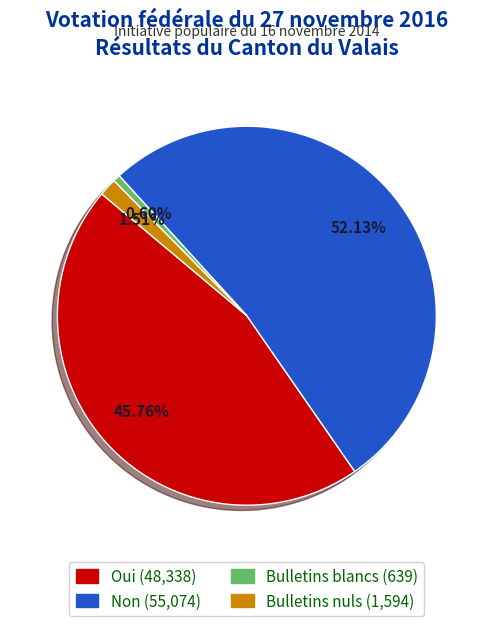

How many slices are in this pie chart?

4